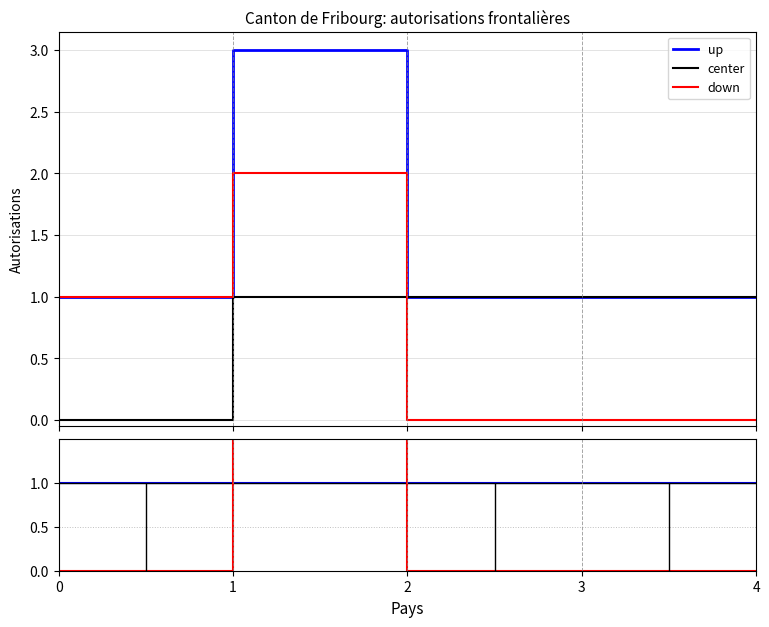

True or false: up and down intersect in this chart.

True